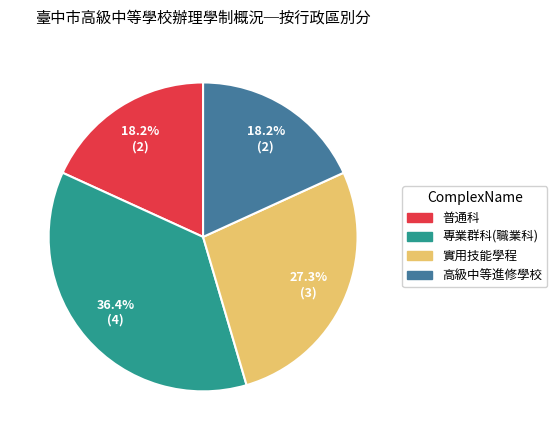

Does any single category account for the majority?

No